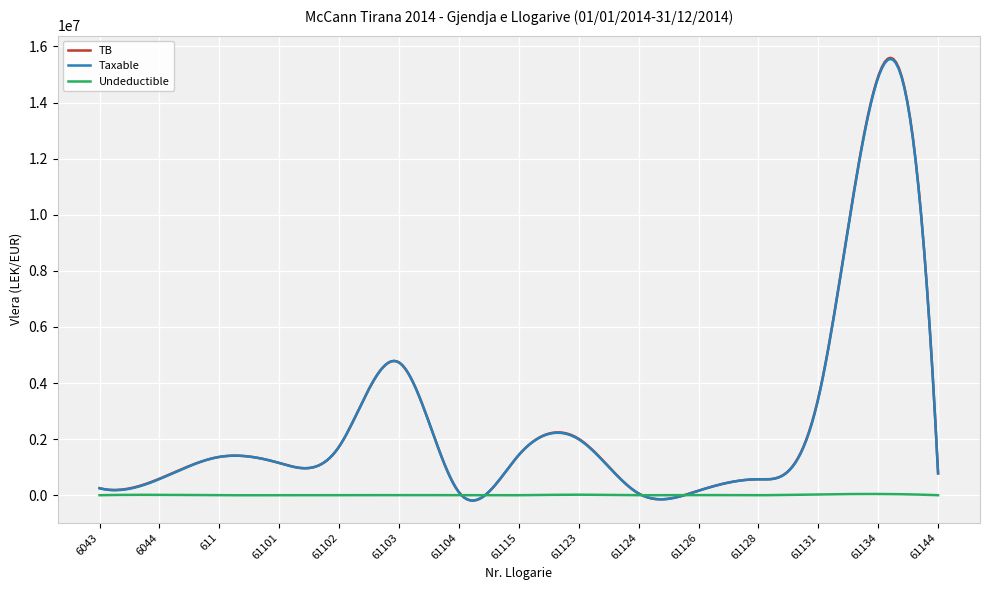

Which series has the widest spread of values?

TB